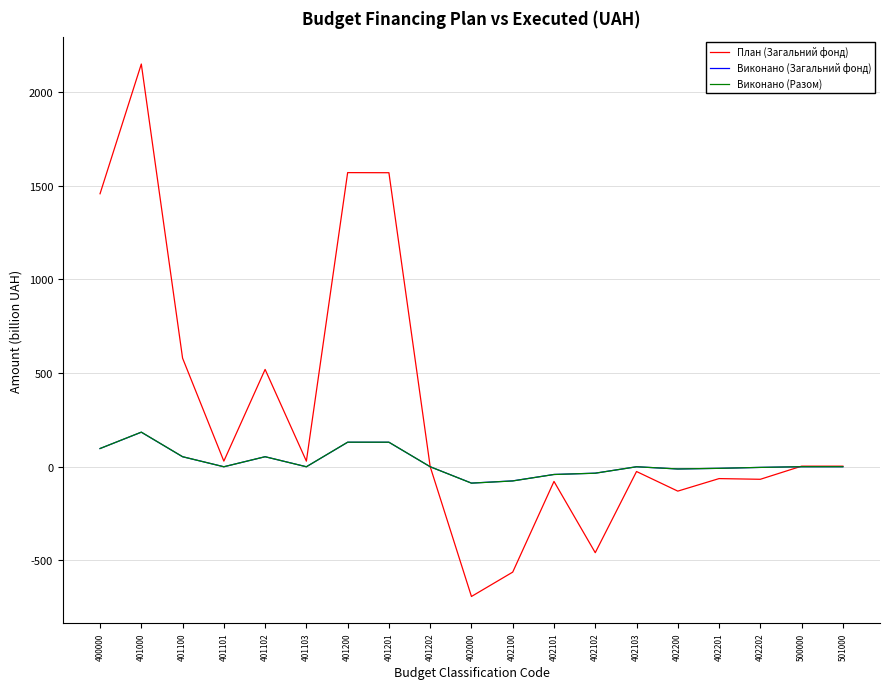

What is the total value across all series at 401200?

1830.9